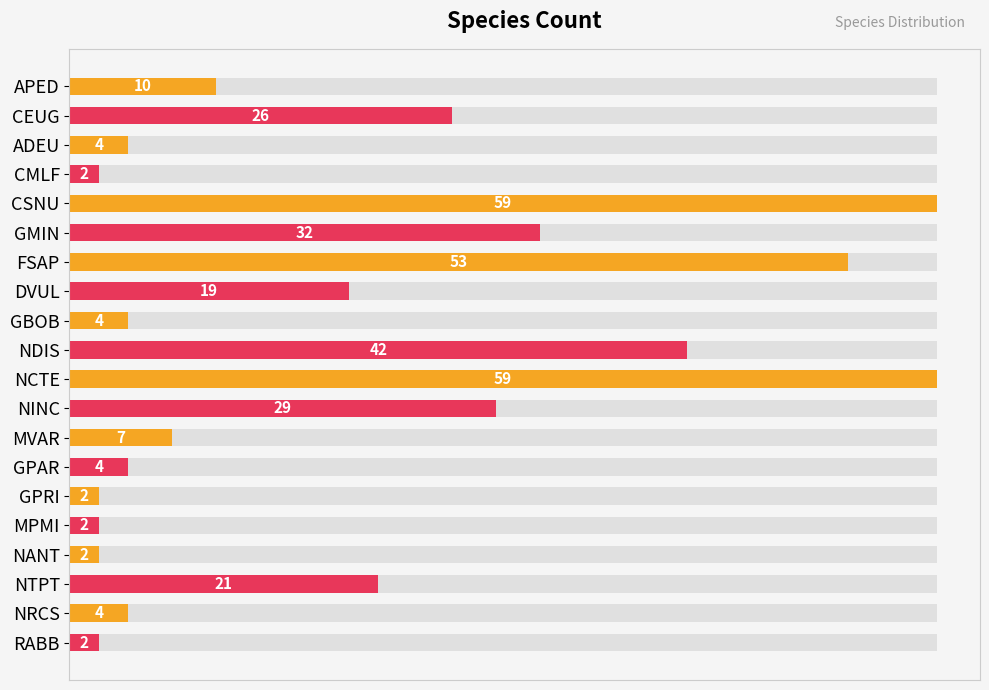

What is the difference between the values at NRCS and GPRI?

2